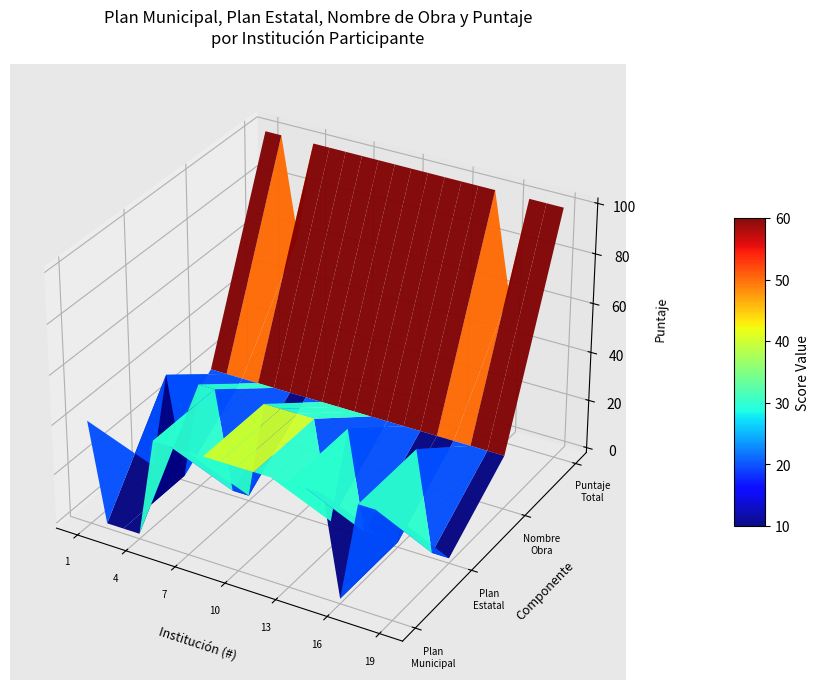

Reading left to right, extract all data points from this chart.

plan_municipal: 40	0	0	0	40	40	40	40	40	40	40	40	40	40	40	0	40	40	40
plan_estatal: 0	40	0	40	40	0	0	40	40	40	40	0	40	0	0	0	40	0	0
nombre_obra: 20	20	20	20	20	20	20	20	20	20	20	20	20	20	20	20	20	20	20
puntaje: 100	100	60	100	100	100	100	100	100	100	100	100	100	100	100	60	100	100	100